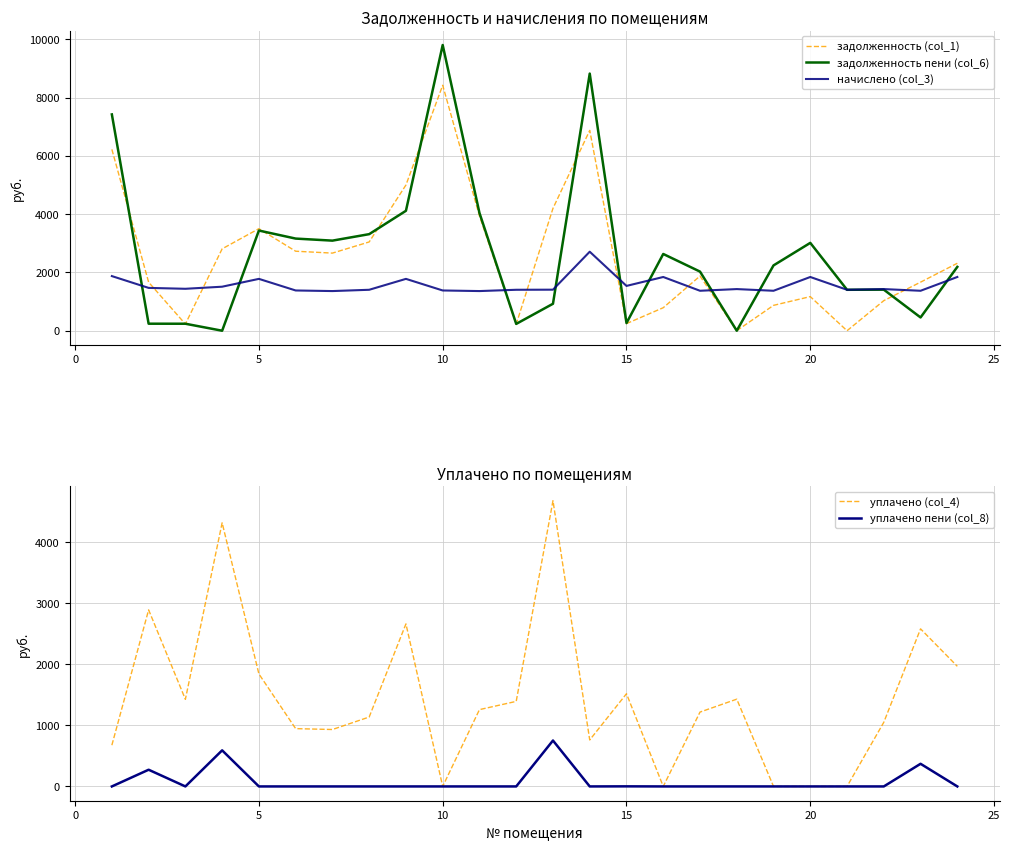

How many positive values does the уплачено (col_4) series have?

19